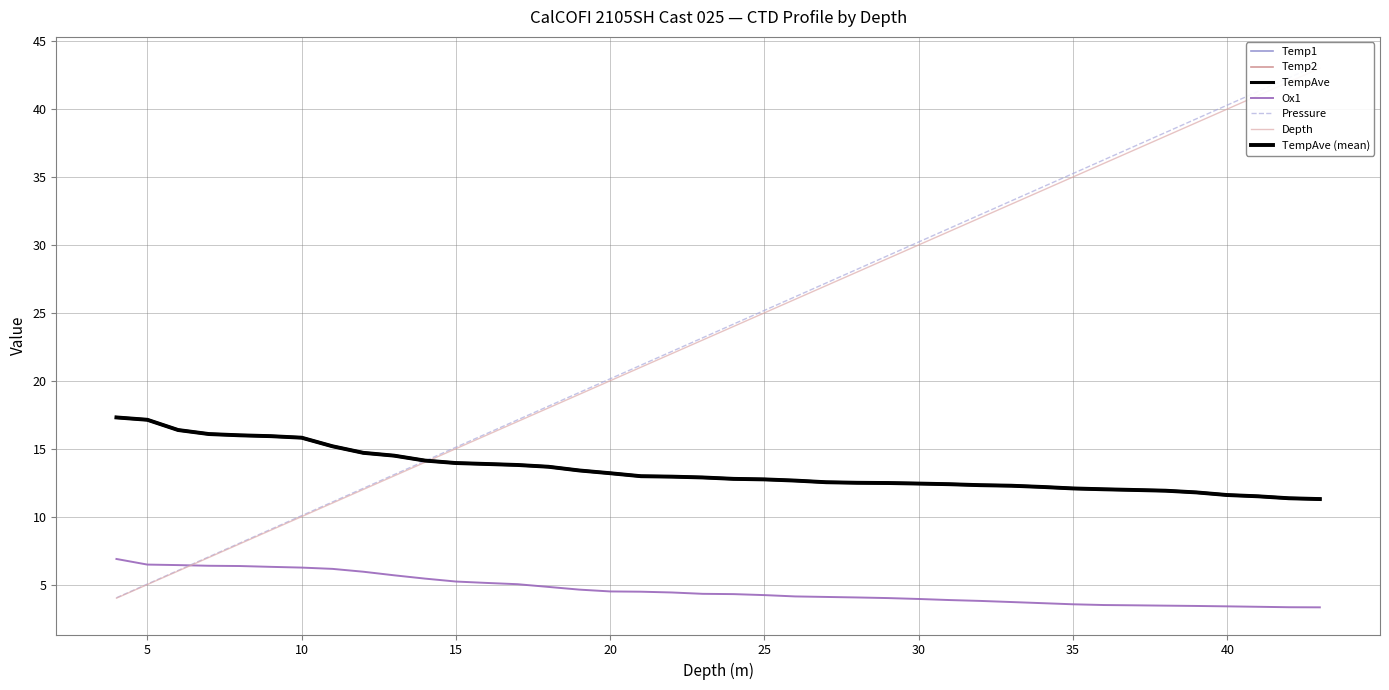

Is it true that Pressure equals 30.2 at 30?

True